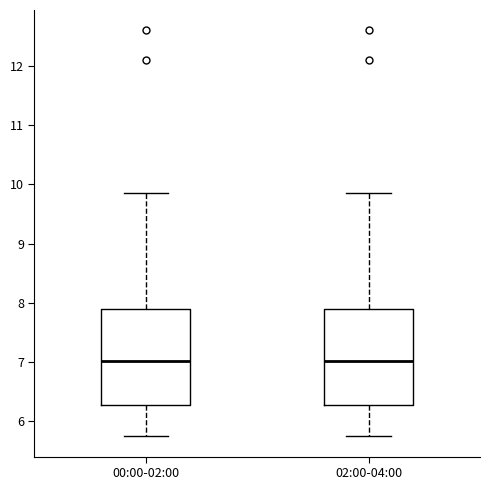

Reading left to right, transcribe this box plot: for each box, give where its median line is, the range the box spans, and where its two whiskers end, as read against the y-axis. The values are not printed on the chart, so give them approximately, as read against the axis.

00:00-02:00: median 7.0, box 6.3 to 7.9, whiskers 5.8 to 9.9
02:00-04:00: median 7.0, box 6.3 to 7.9, whiskers 5.8 to 9.9